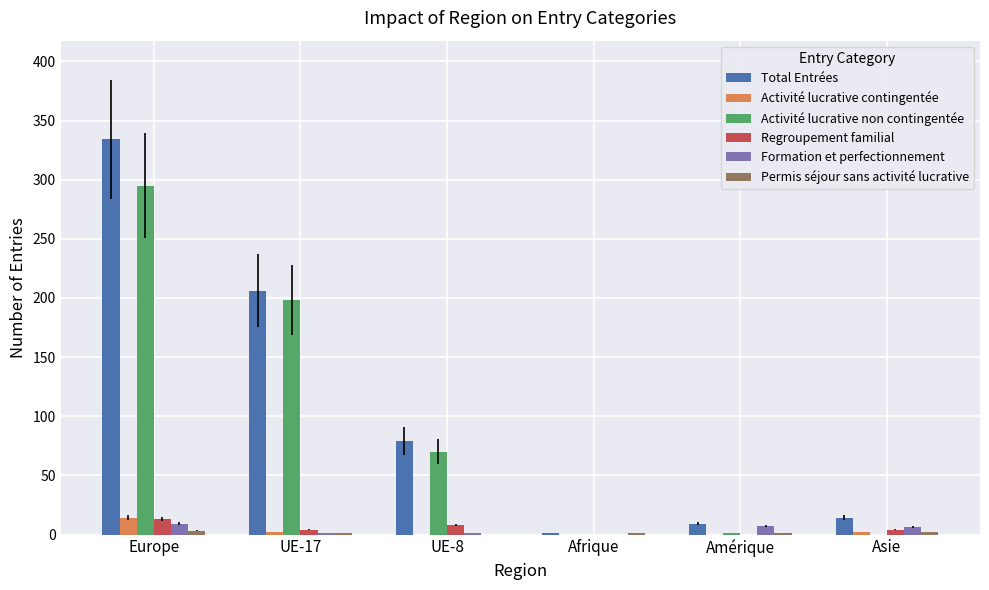

What is the greatest value displayed?

334